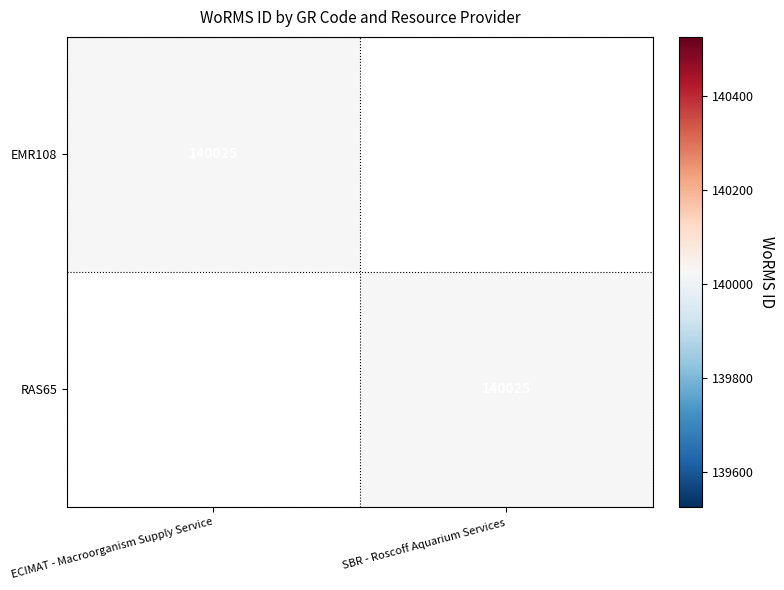

True or false: RAS65 has a value of 140025 at SBR - Roscoff Aquarium Services.

True